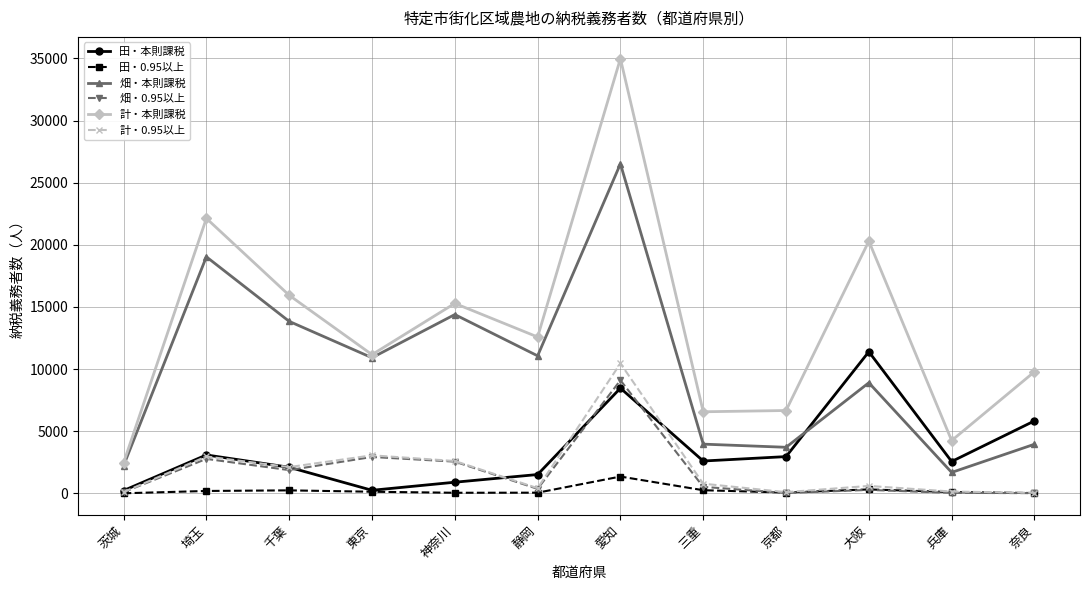

What is the label of the 10th point from the left?

大阪